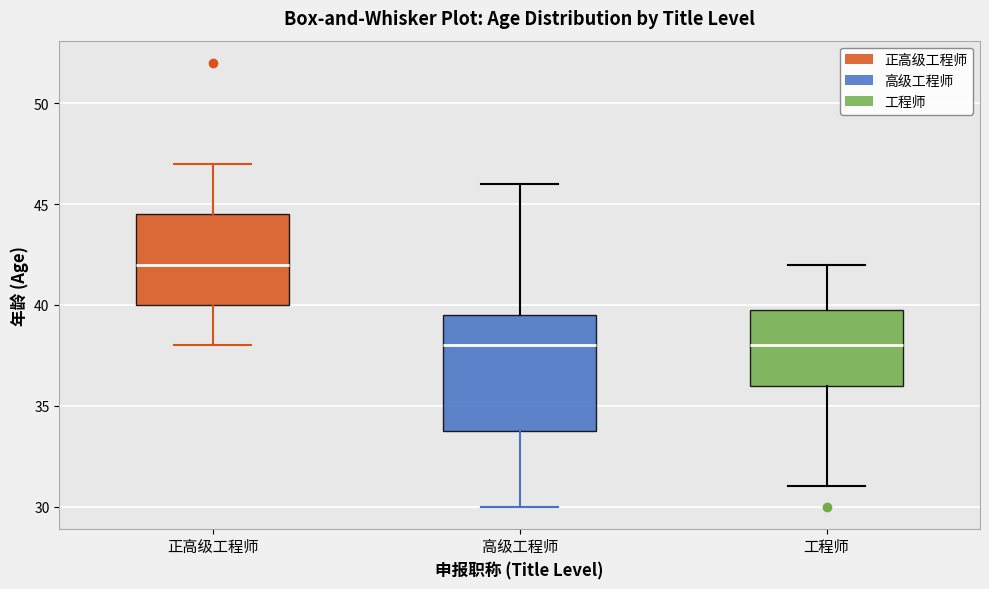

Where is the lower edge of the box for 工程师 on the y-axis? The values are not printed on the chart, so give them approximately, as read against the axis.

36.0